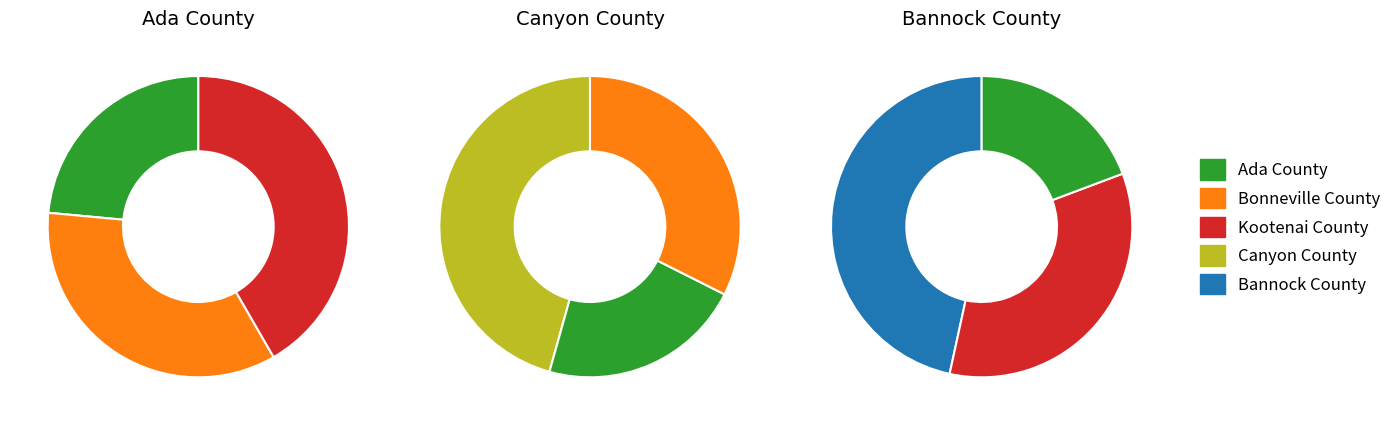

How many slices are in this pie chart?

5